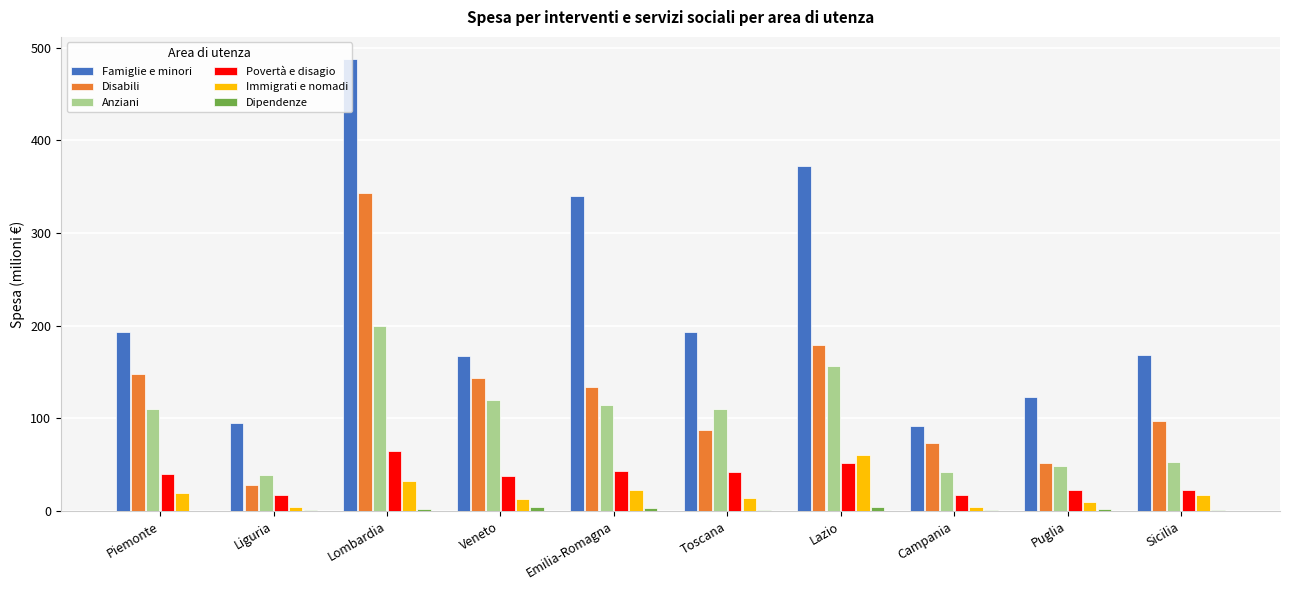

The value of Anziani at Veneto is 120.0. True or false?

True